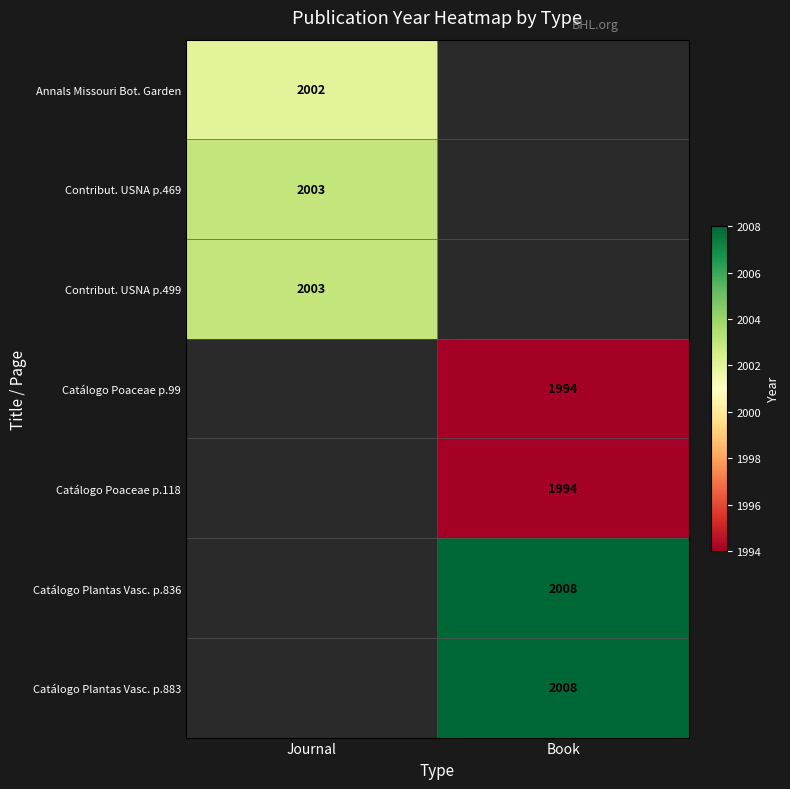

The Annals Missouri Bot. Garden series shows 2002 at Journal. True or false?

True